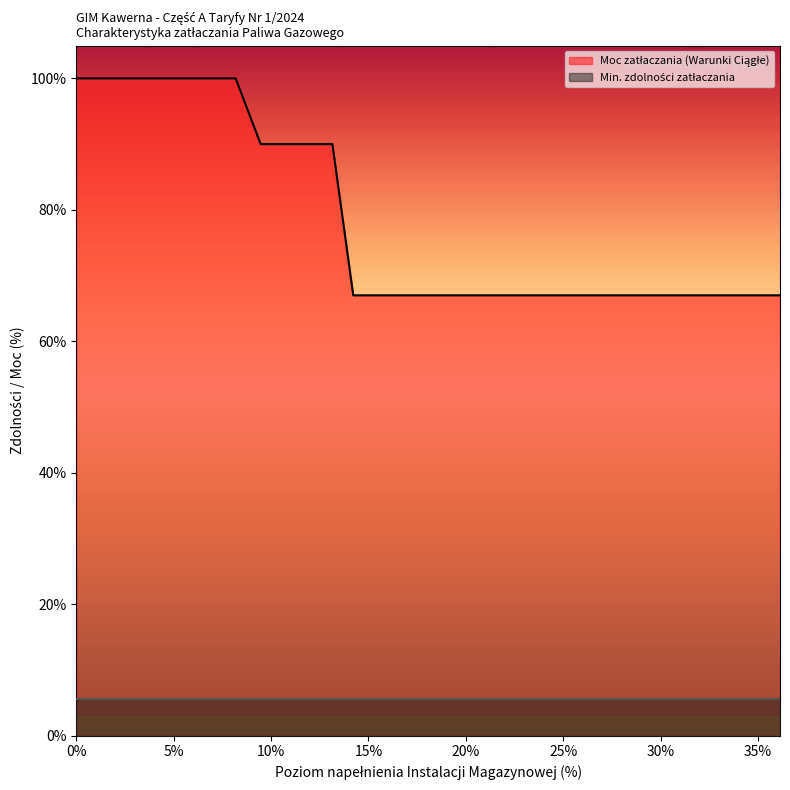

Is it true that the value at 0.2061 is 0.3?

False